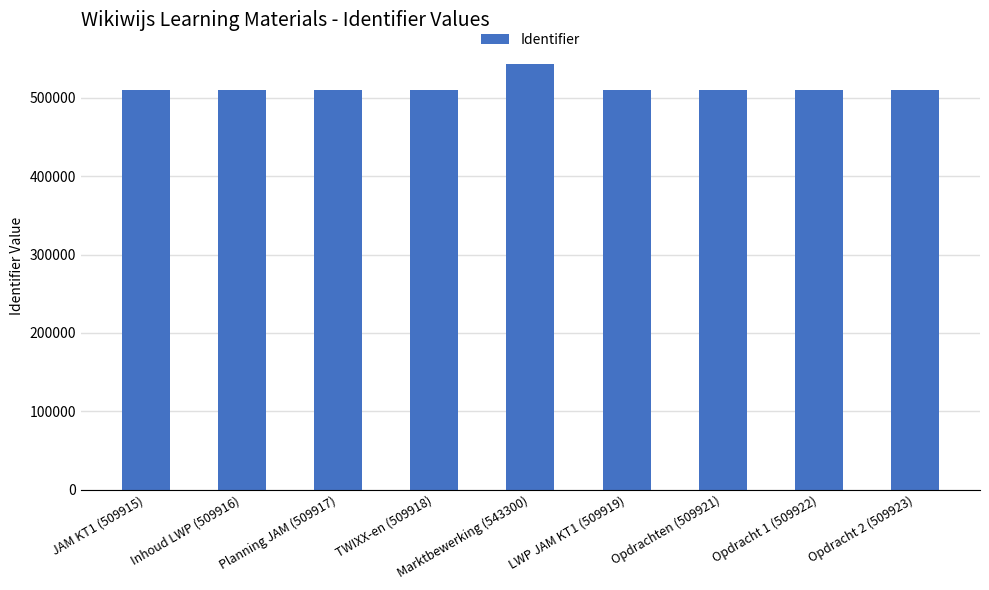

What is the average value?

513628